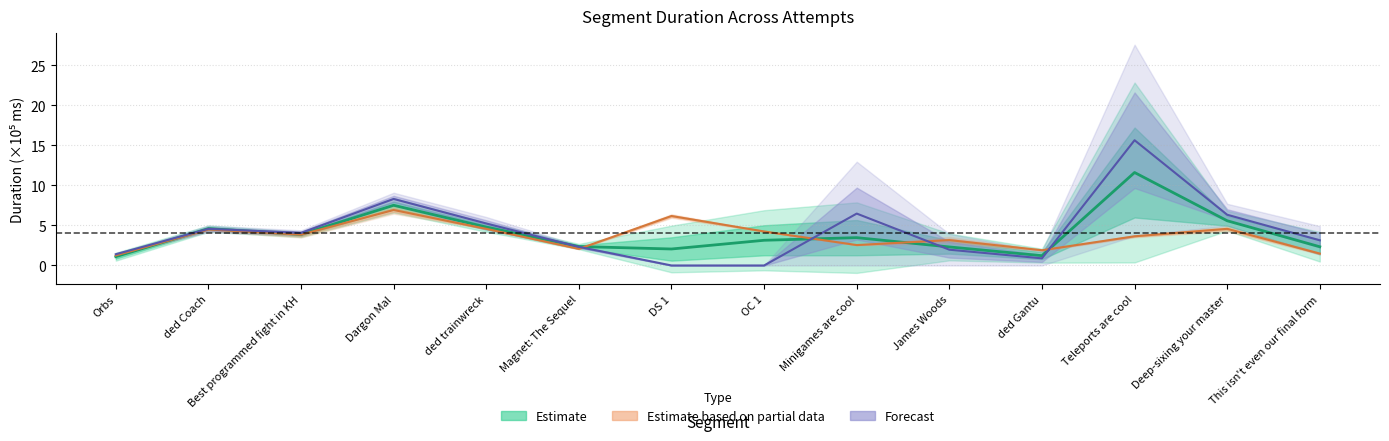

Where do Forecast and Estimate based on partial data first cross each other?

Magnet: The Sequel and DS 1